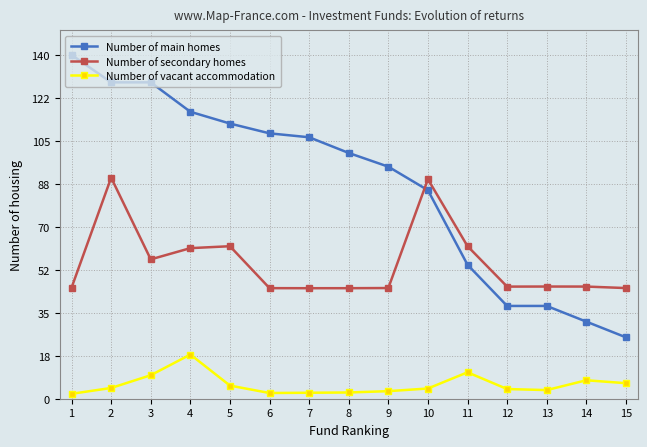

At which category does Number of secondary homes reach its first local peak?

2